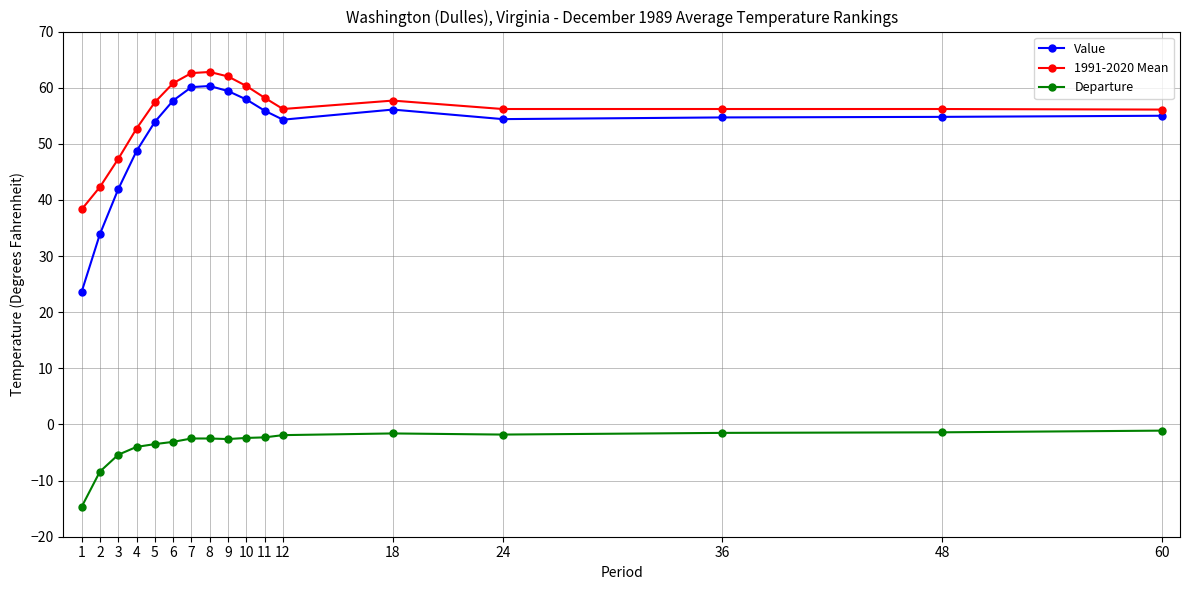

What is the difference between the maximum and minimum values in the Departure series?

13.6